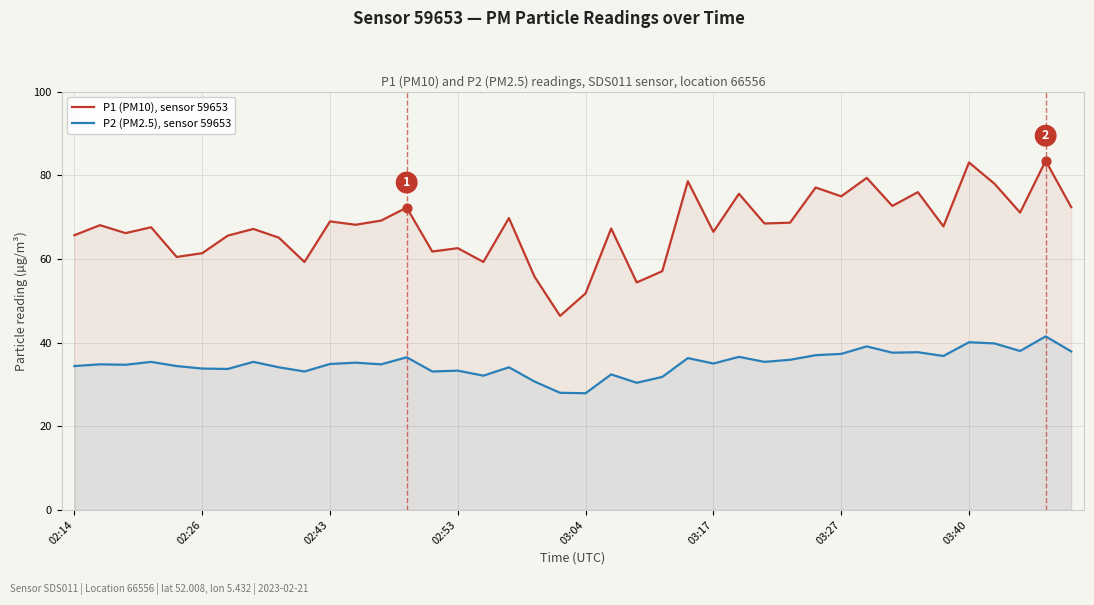

What are all the series names shown in the legend?

P1 (PM10), sensor 59653, P2 (PM2.5), sensor 59653